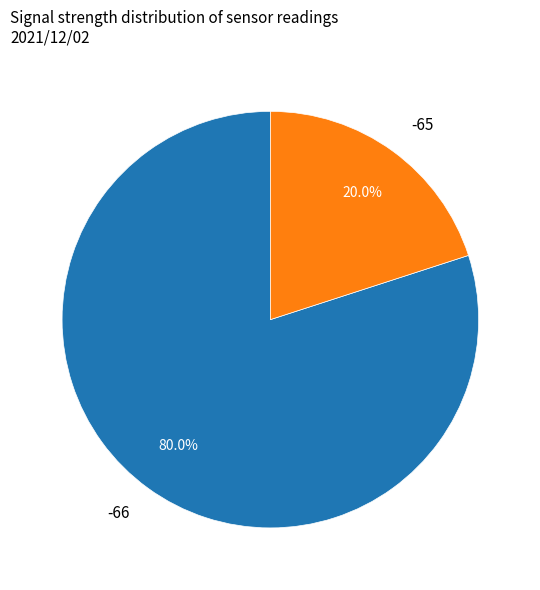

Do -66 and -65 together represent more than half of the pie?

Yes